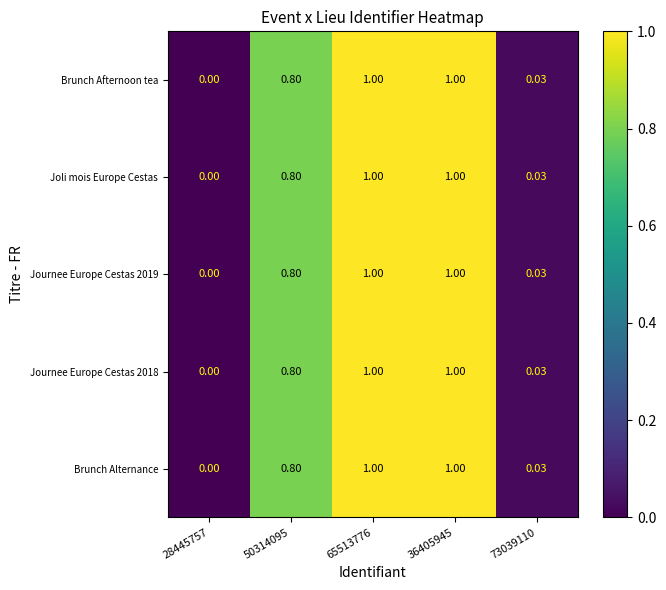

Is the value of Joli mois Europe Cestas at 28445757 greater than the value of Brunch Afternoon tea at 36405945?

No